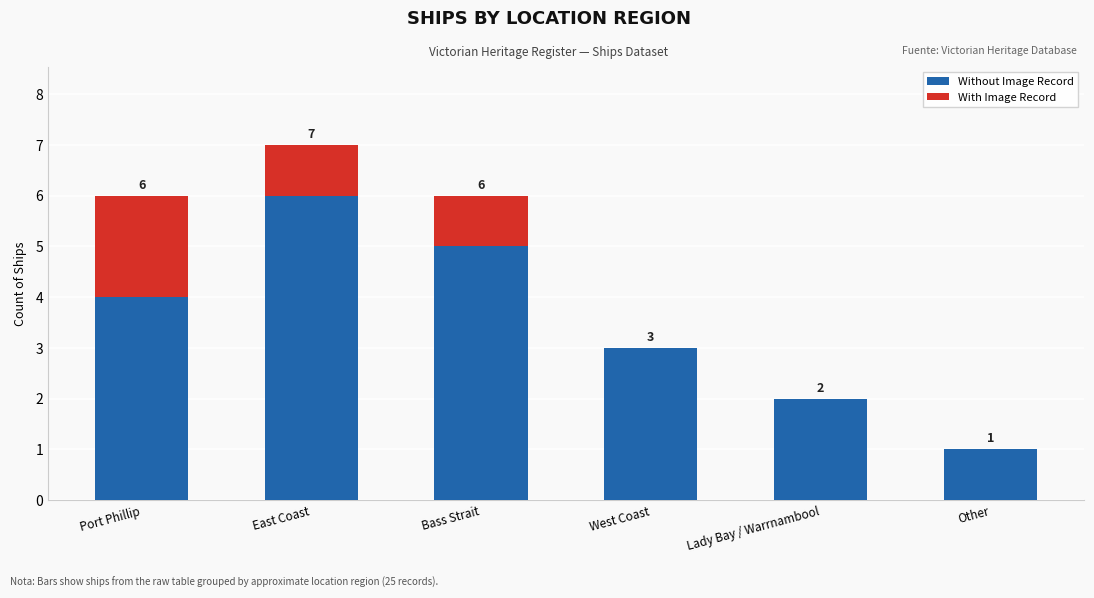

True or false: Without Image Record has a value of 1 at Lady Bay / Warrnambool.

False